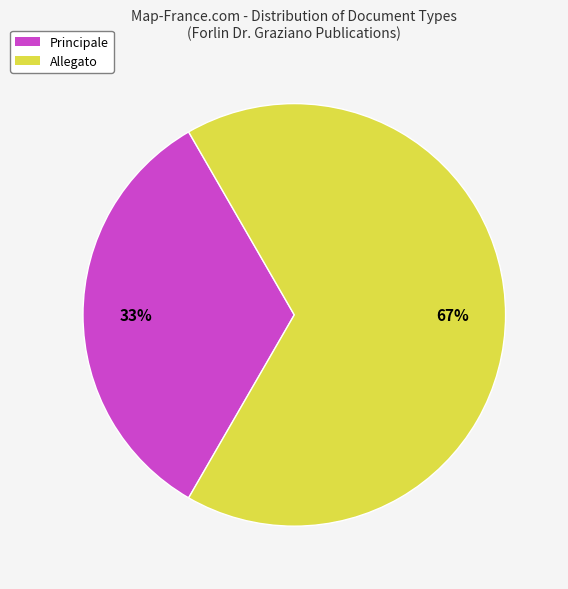

To the nearest percent, what is the combined percentage of Principale and Allegato?

100%